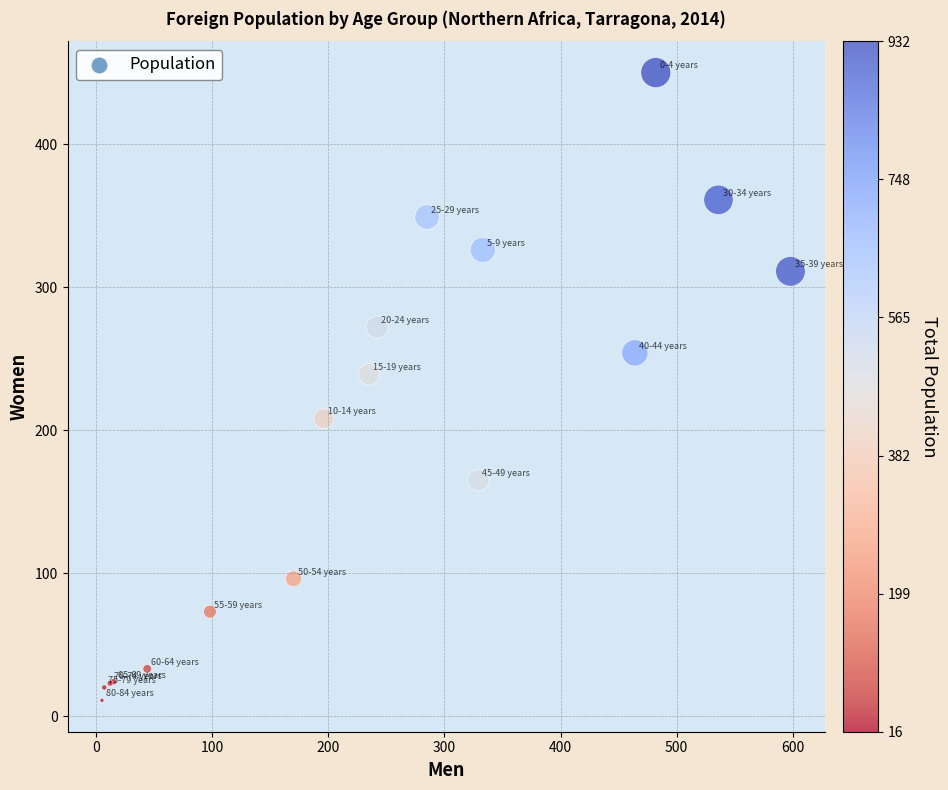

What Y value in the scatter plot is closest to 230?

239